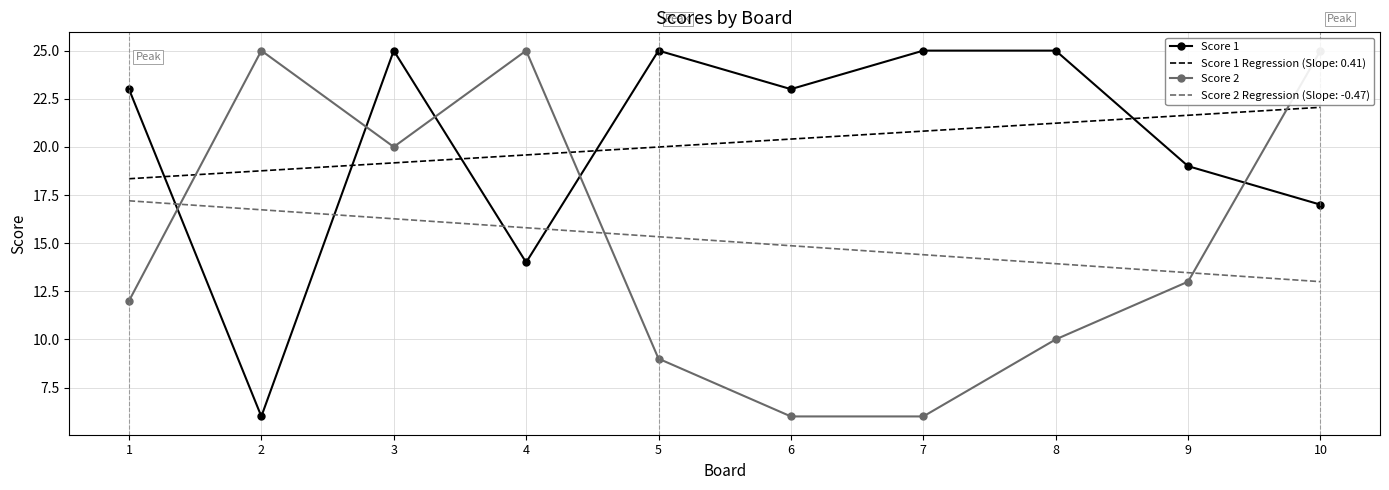

At which category does Score 1 reach its first local peak?

3